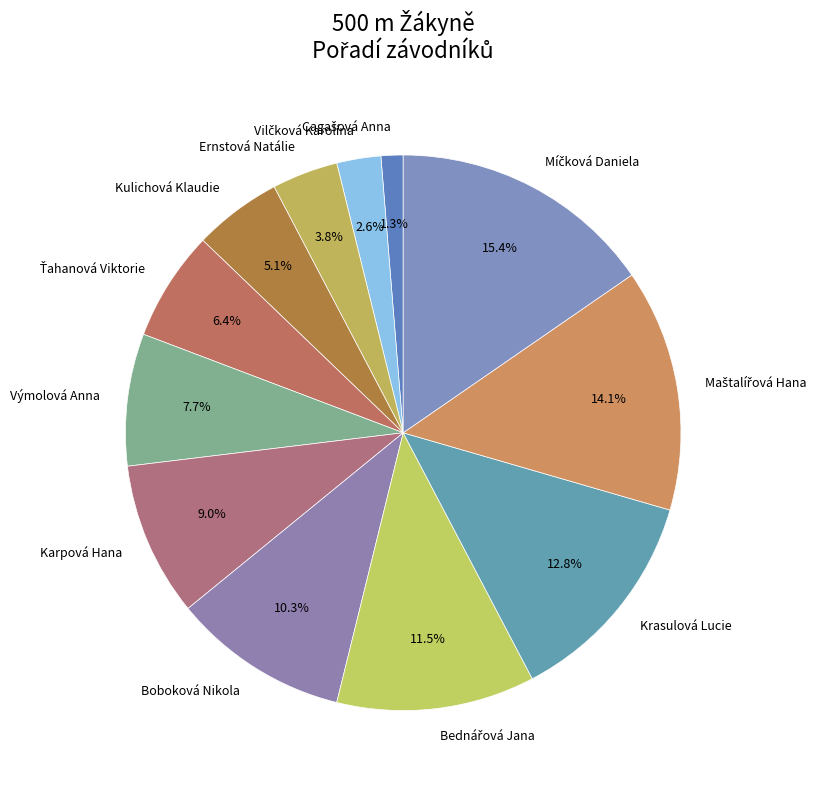

Is the sum of Boboková Nikola and Ernstová Natálie greater than half?

No